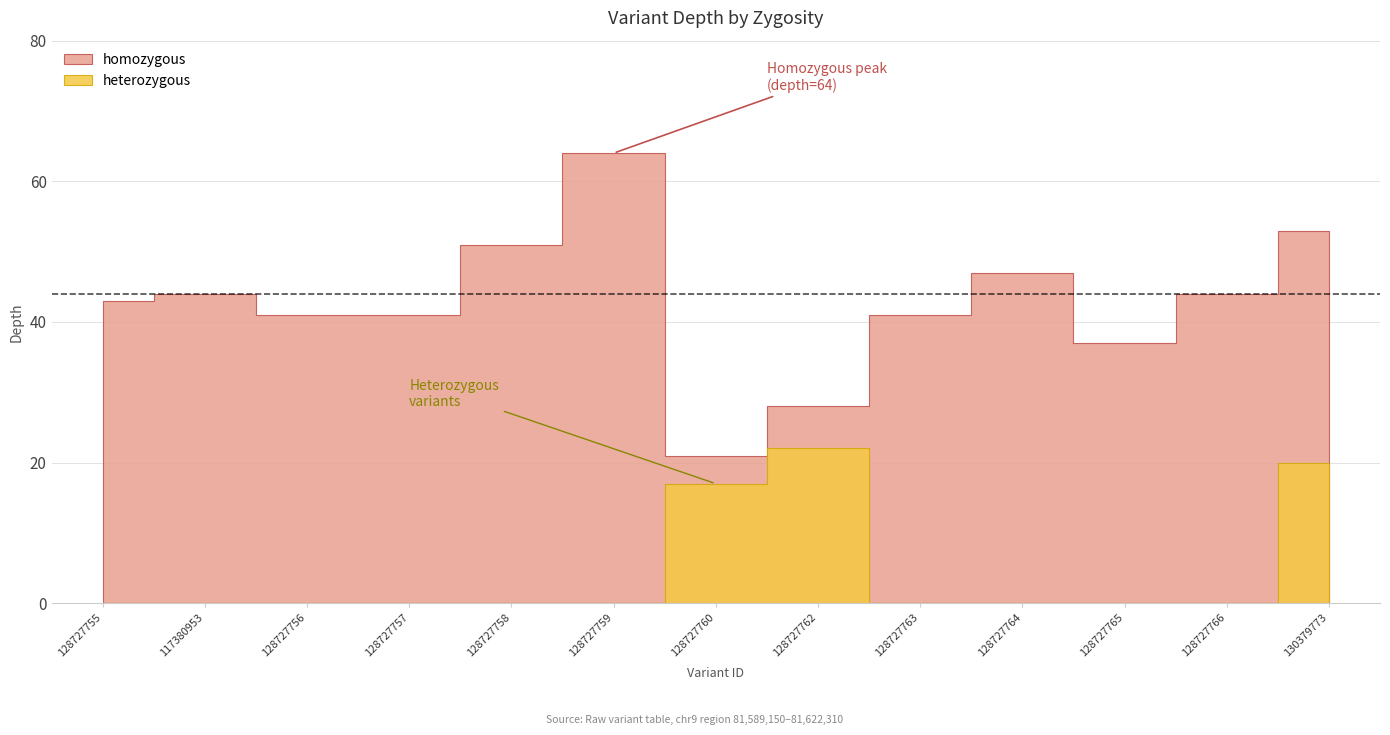

What is the average value of the heterozygous series?

5